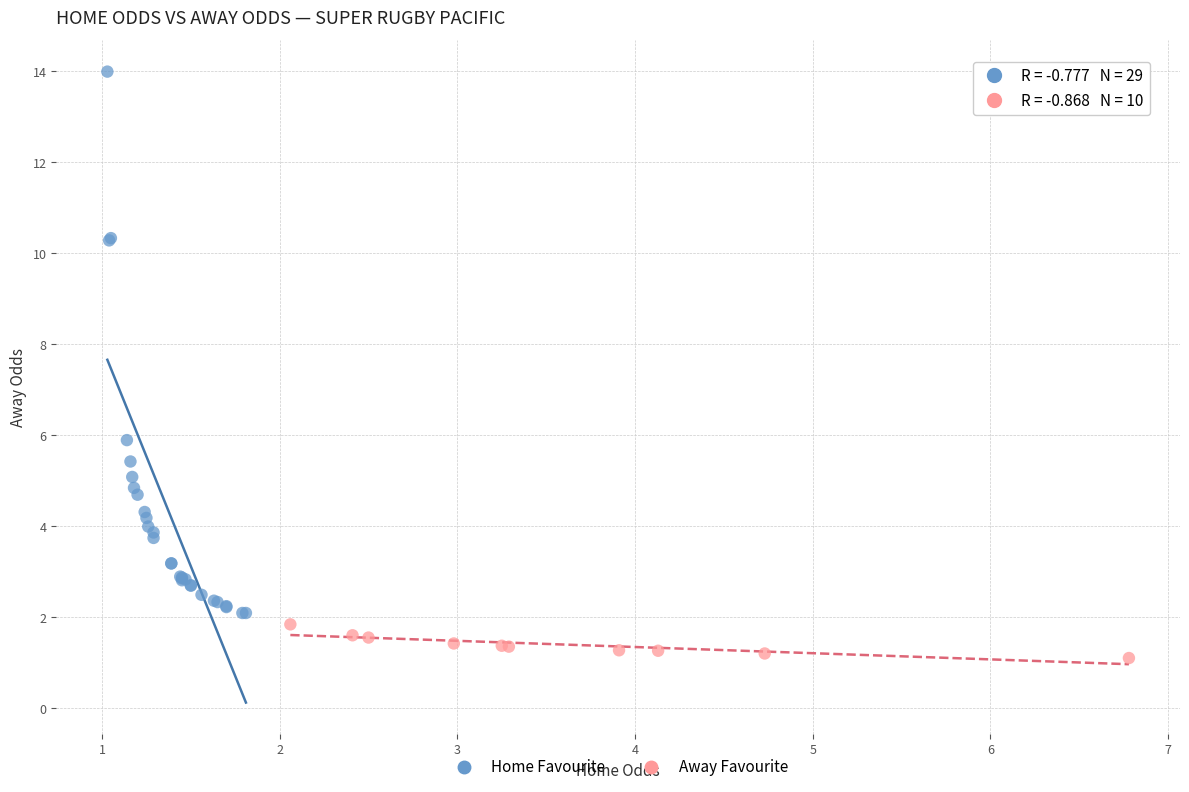

Which series reaches the maximum Y coordinate?

Home Favourite